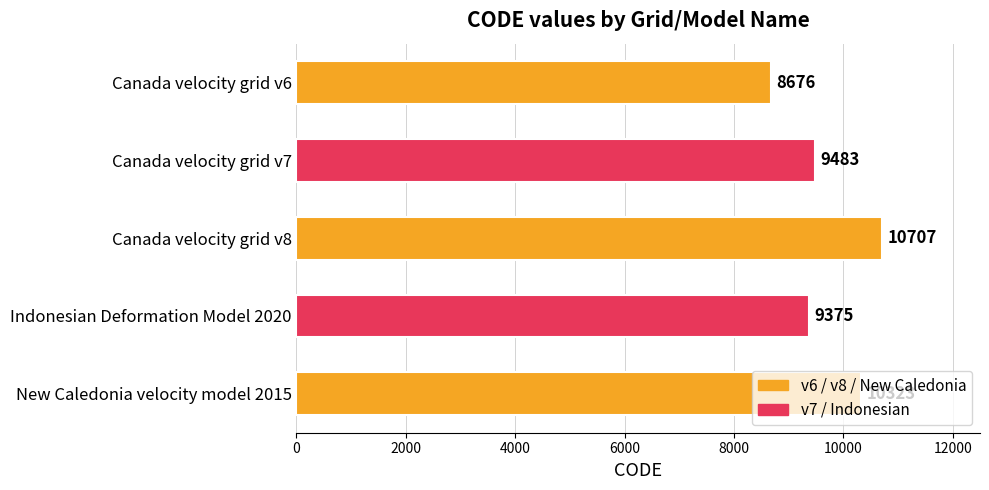

Are the bars horizontal?

Yes